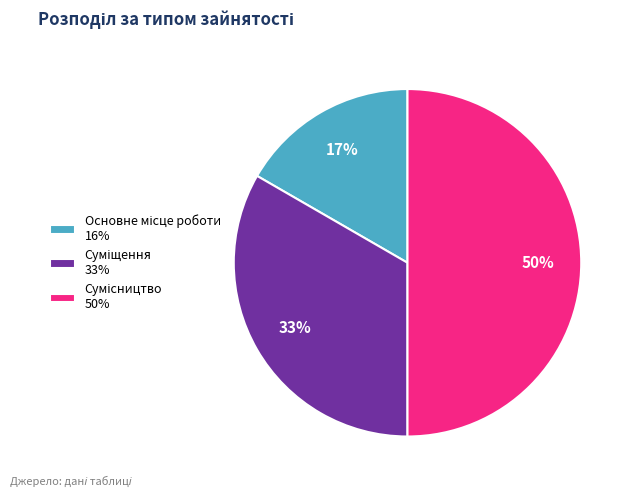

To the nearest percent, what is the average slice percentage?

33%